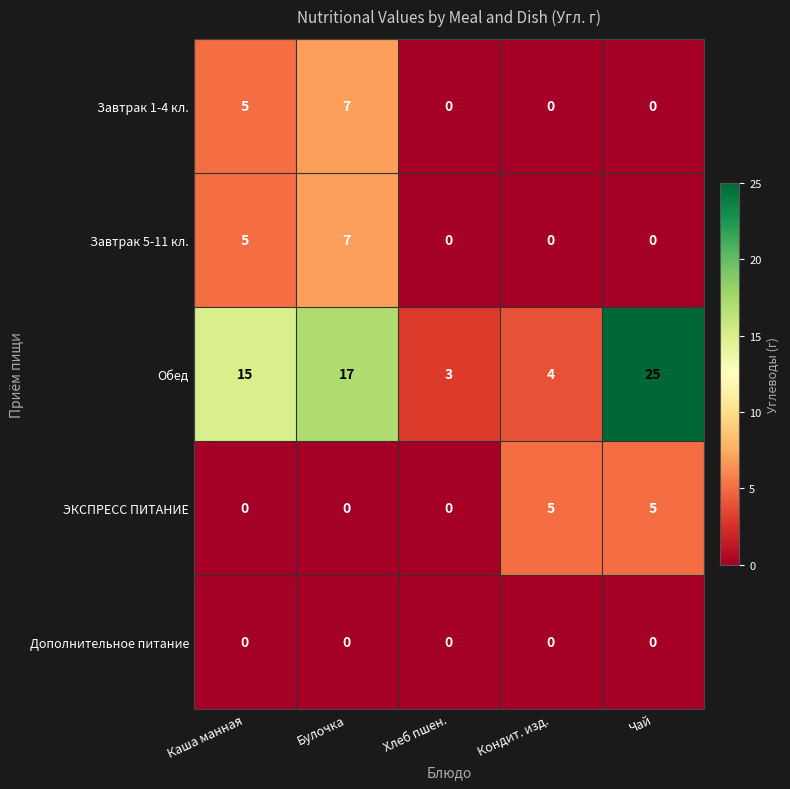

Is it true that Завтрак 5-11 кл. equals 12 at Булочка?

False